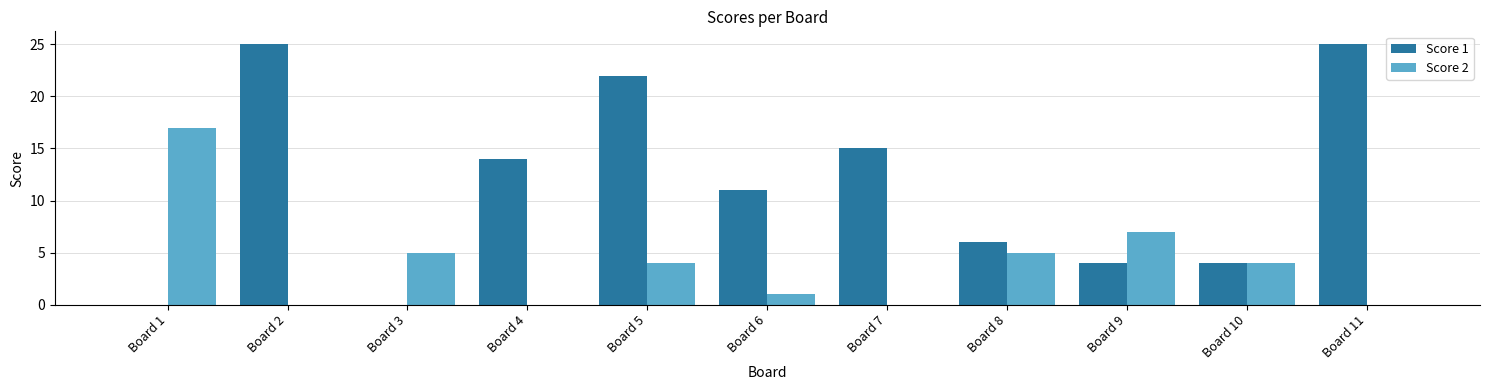

What is the approximate value of Score 1 at Board 10?

4